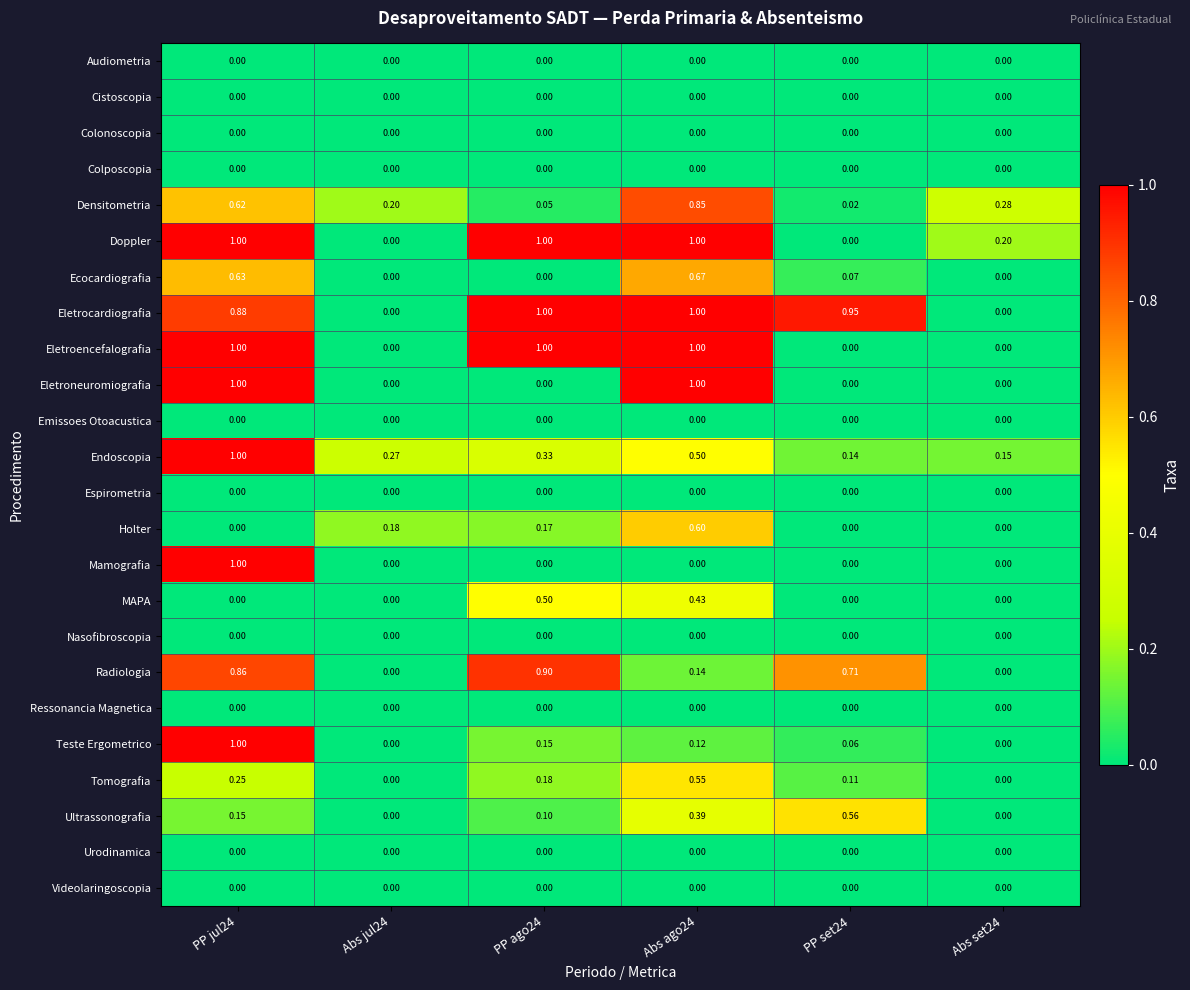

Which series has the largest total across all categories?

Eletrocardiografia